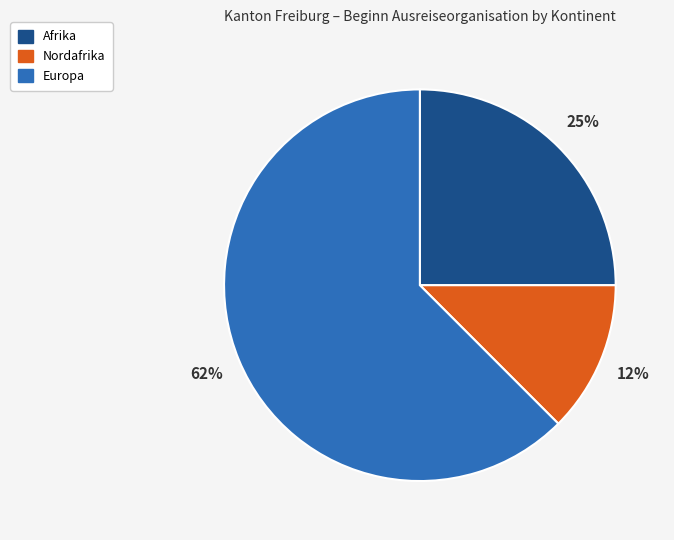

Count the number of slices in the pie.

3